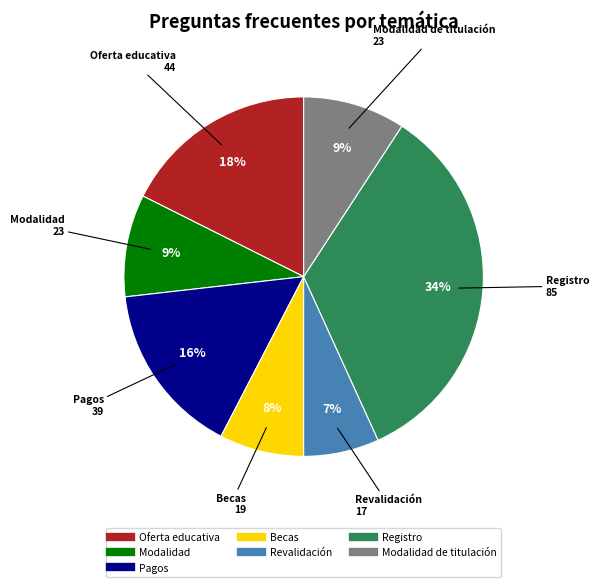

To the nearest percent, what is the average slice percentage?

14%